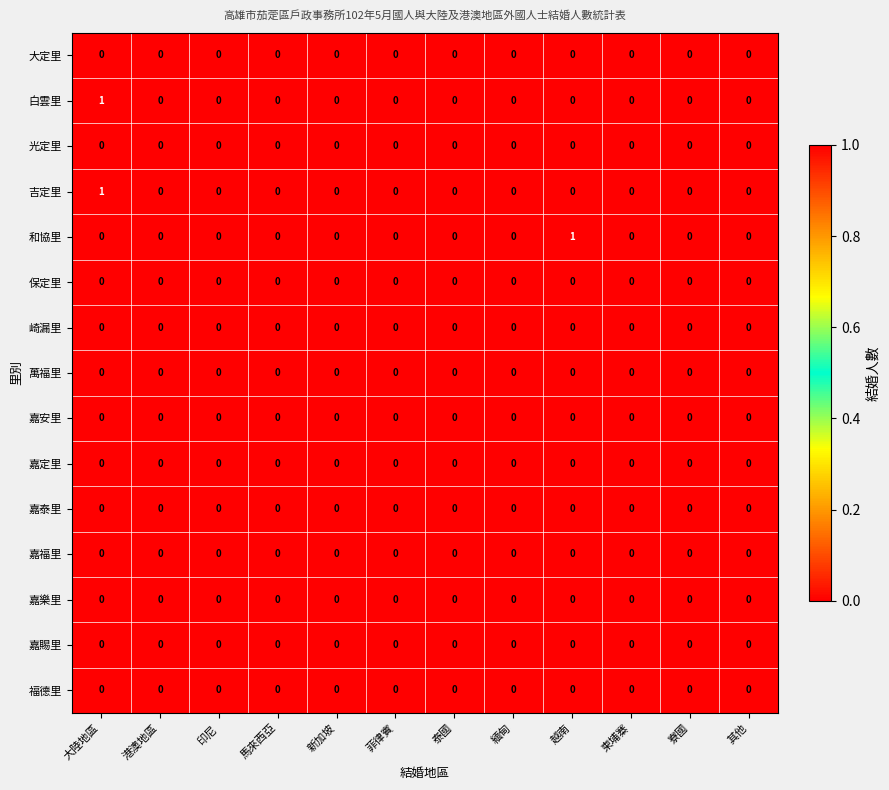

At which category is the sum across all series the highest?

大陸地區